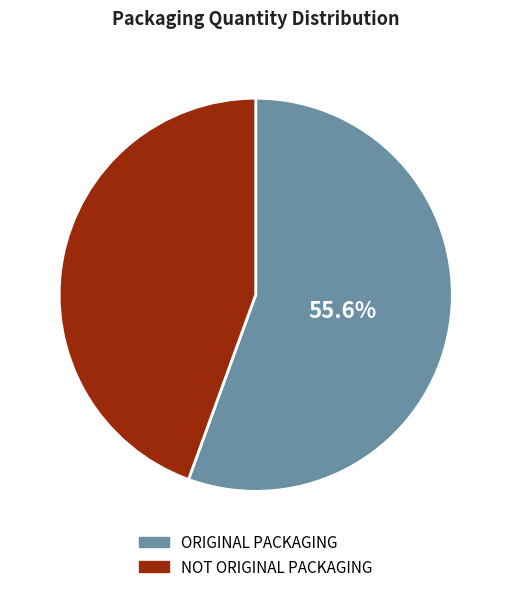

Between NOT ORIGINAL PACKAGING and ORIGINAL PACKAGING, which is larger?

ORIGINAL PACKAGING